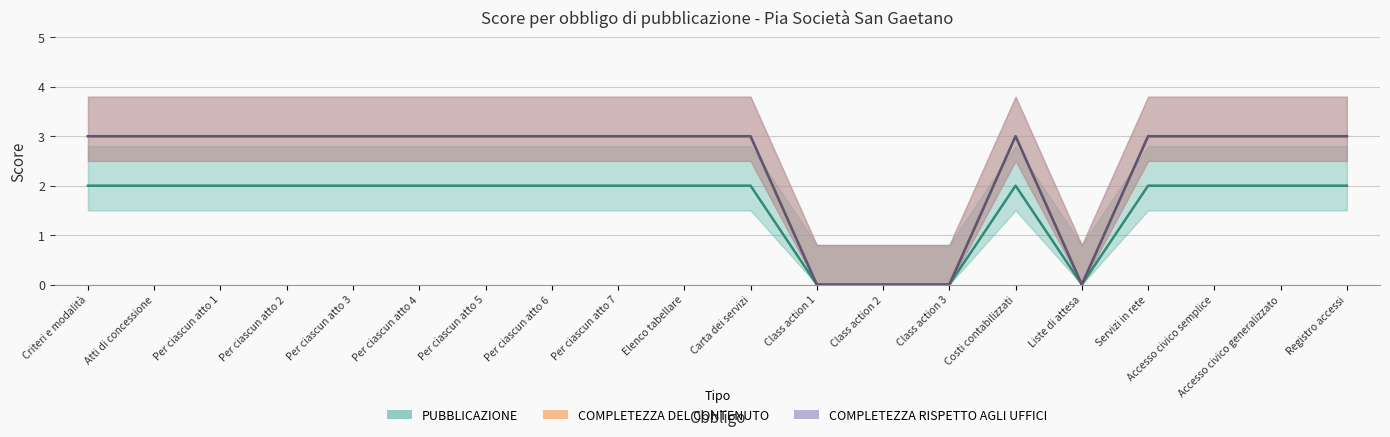

How many values in PUBBLICAZIONE are above zero?

16